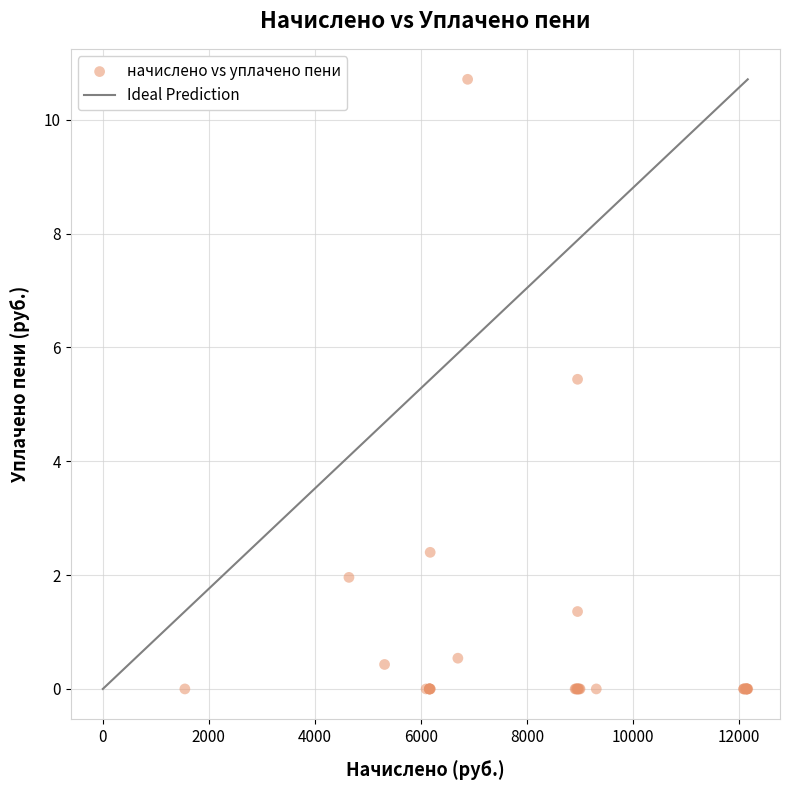

What Y value in the scatter plot is closest to 5?

5.4